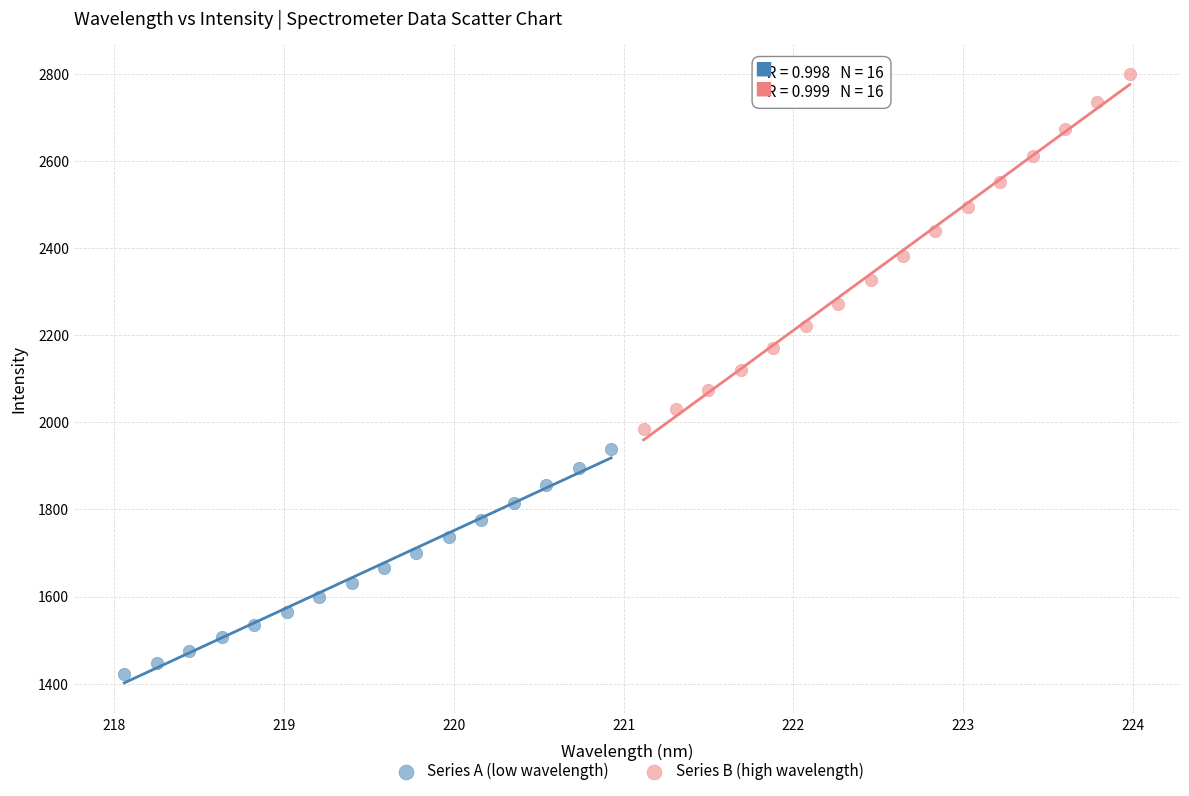

Which series contains the lowest Y value?

Series A (low wavelength)